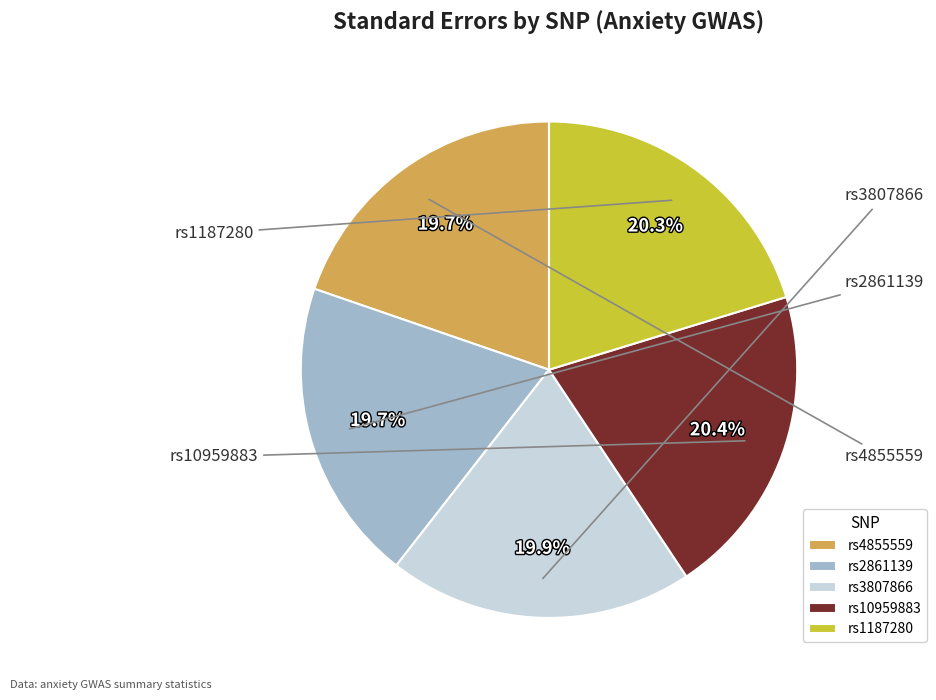

To the nearest percent, what is the average slice percentage?

20%